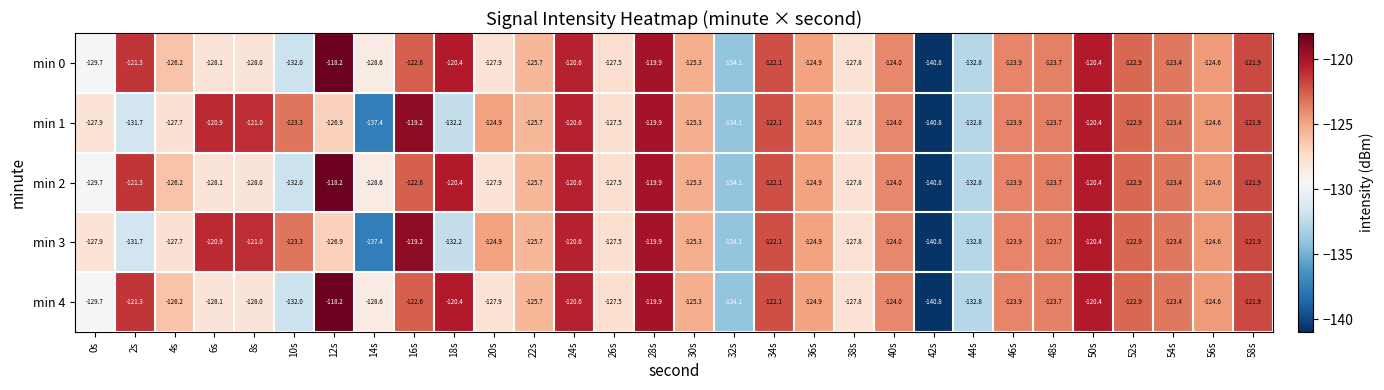

What is the sum of all min 1 values?

-3779.4